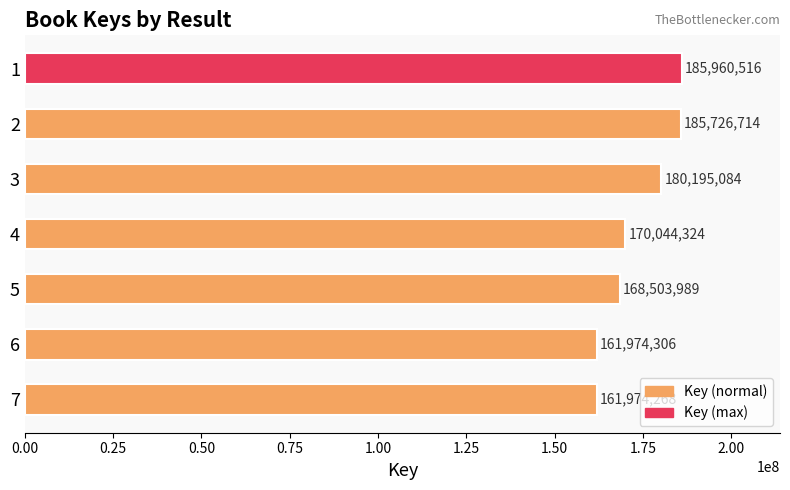

What is the greatest value displayed?

185960516